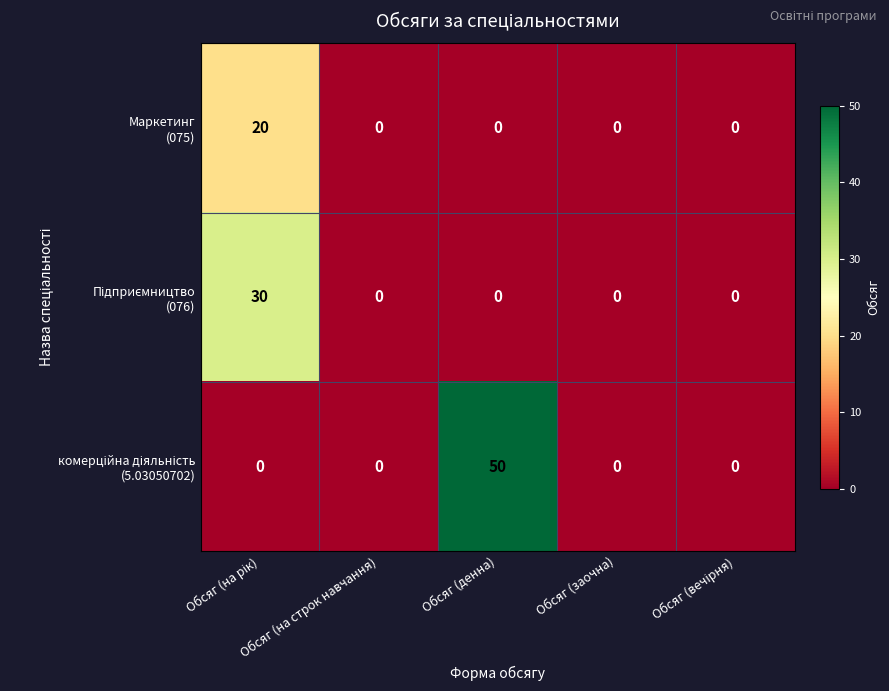

What is the maximum value shown in the chart?

50